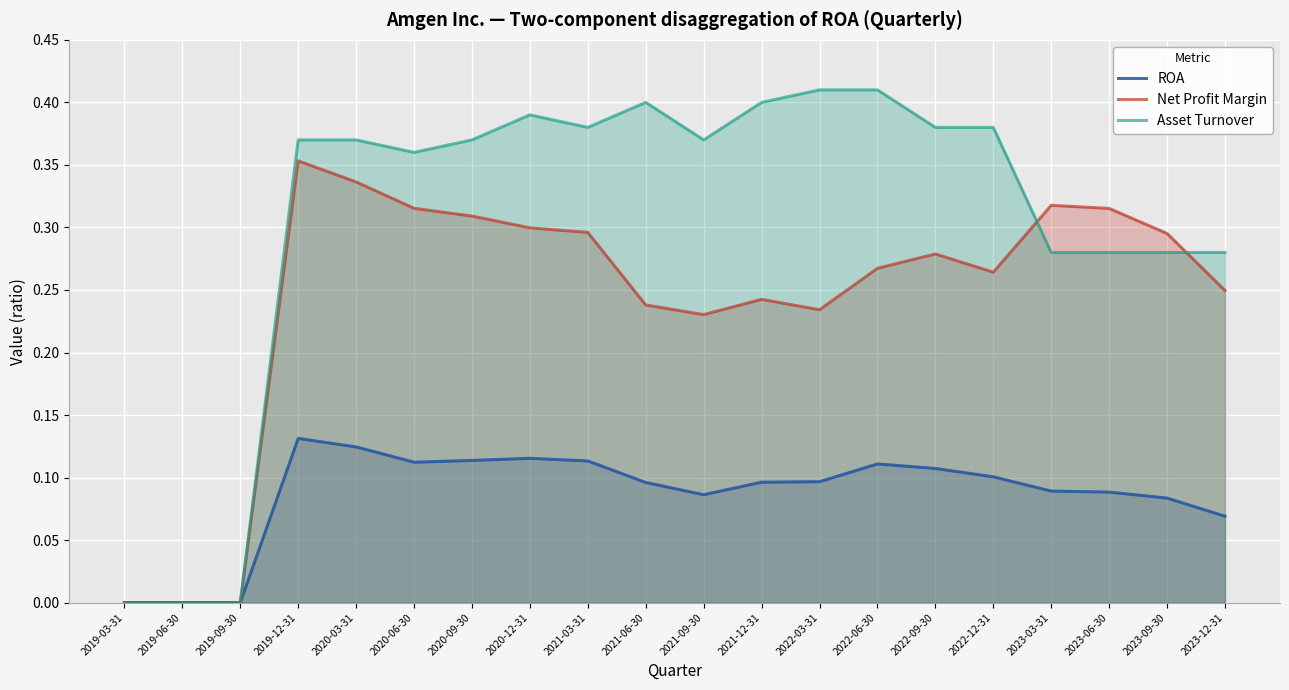

The ROA series shows 0.1 at 2021-09-30. True or false?

True